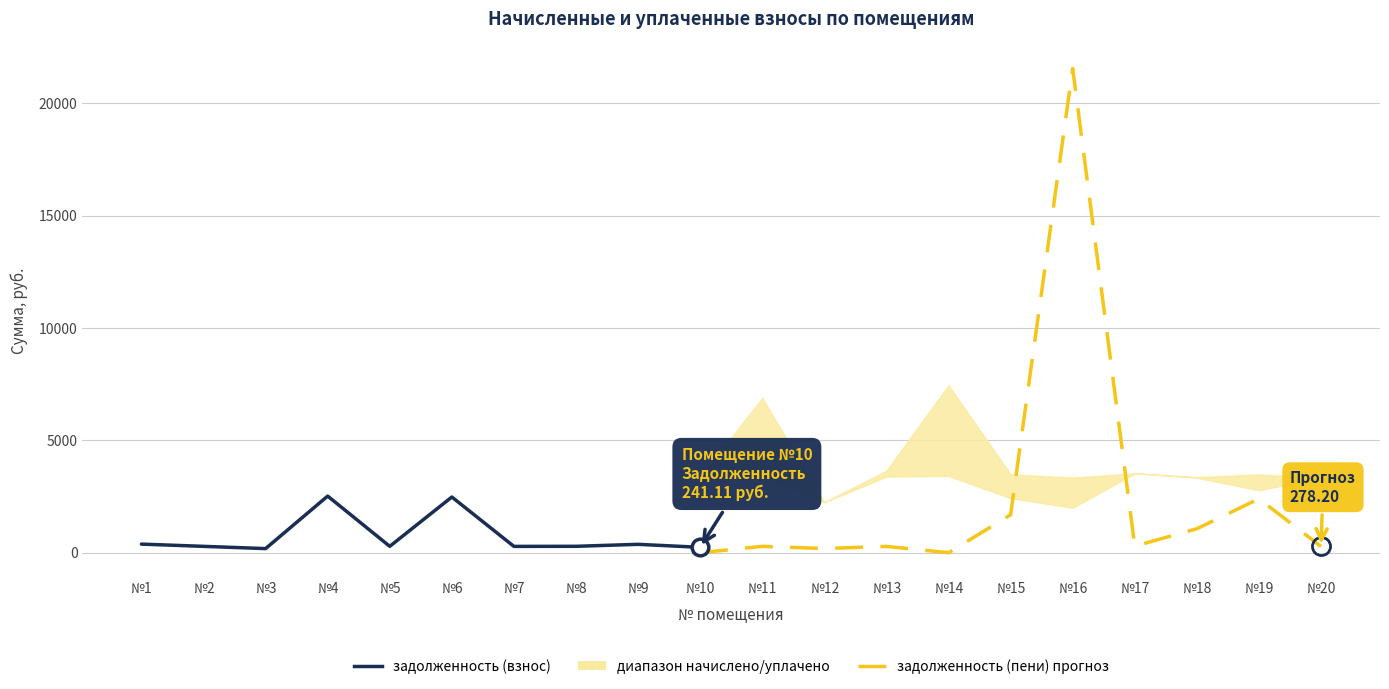

Is the value of уплачено at 4 greater than the value of задолженность (пени) at 8?

Yes